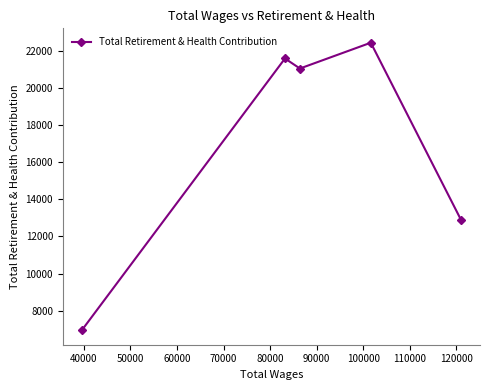

How many series are shown in this chart?

1